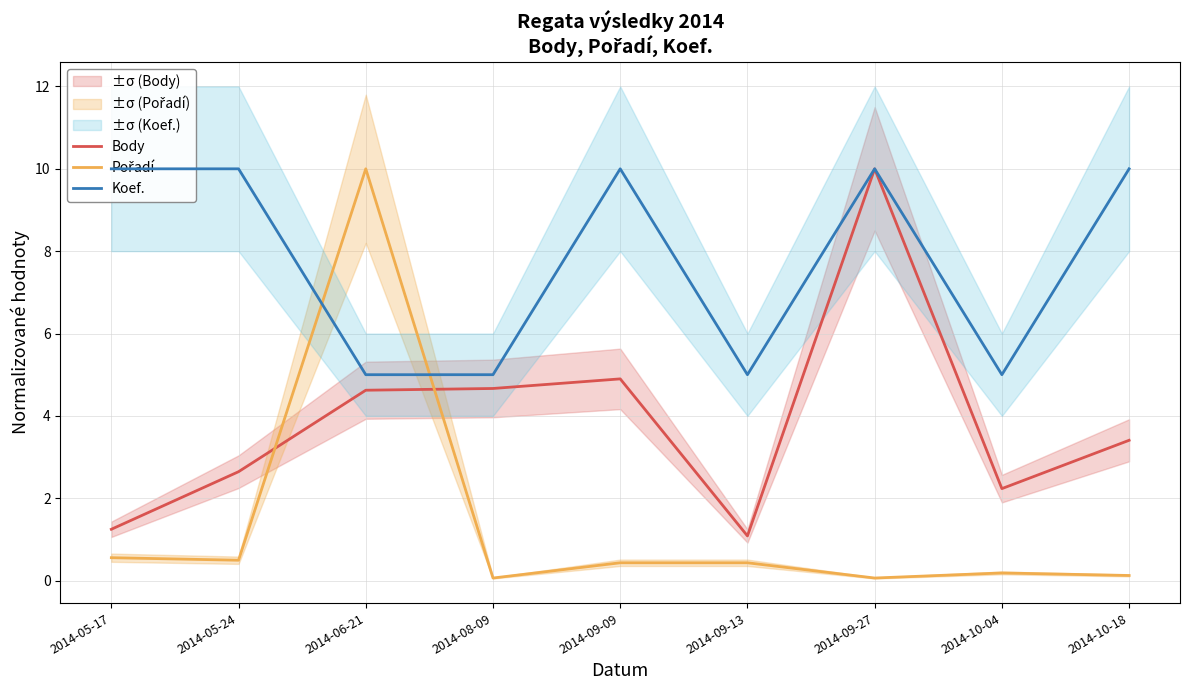

In Pořadí, how many points are higher than both neighbors (excluding endpoints)?

2